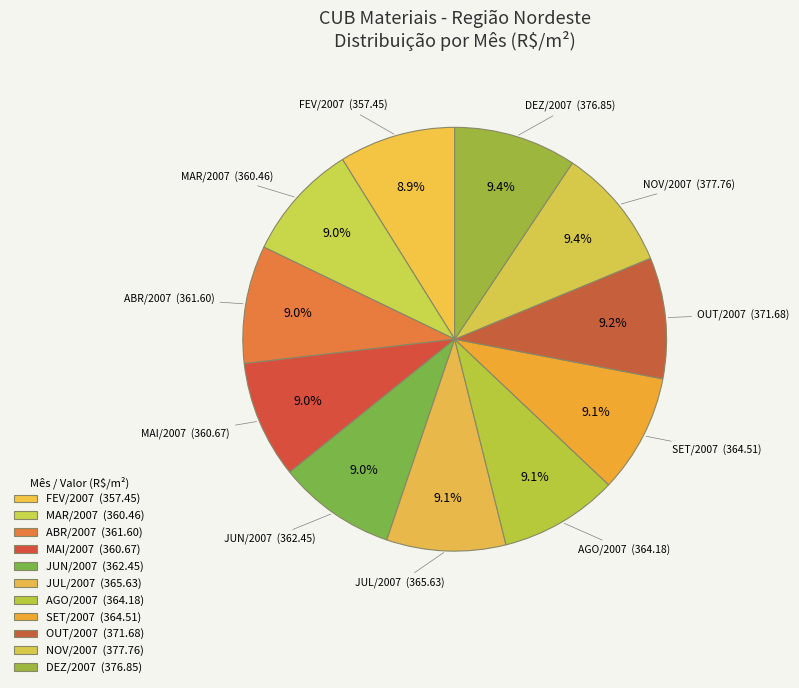

How many slices are in this pie chart?

11